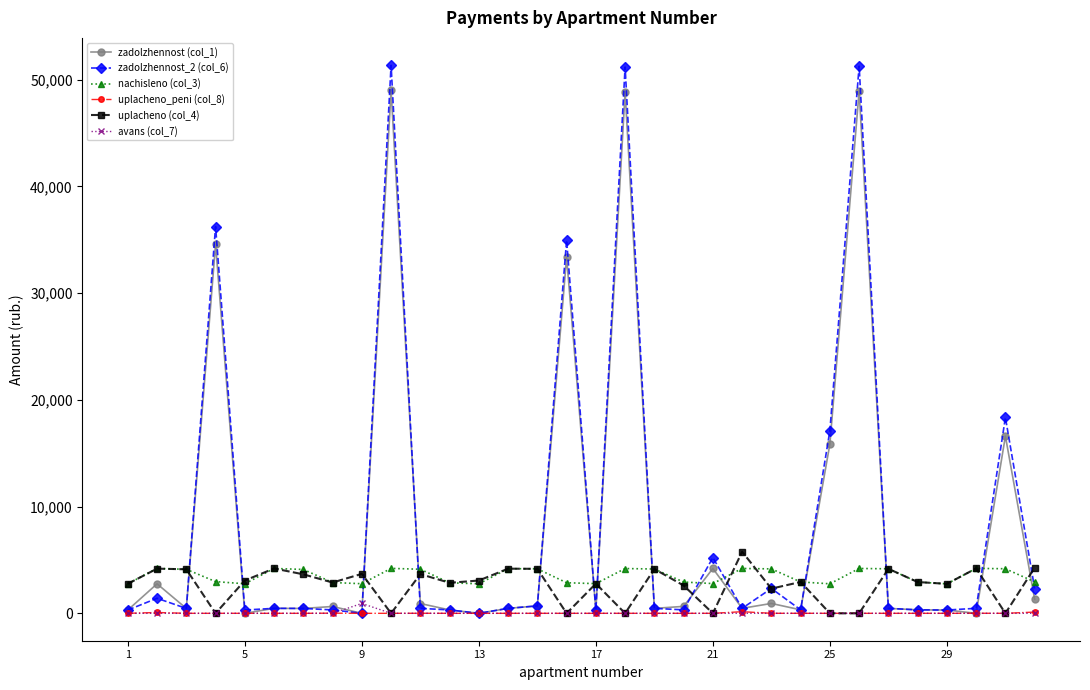

Which series has the widest spread of values?

zadolzhennost_2 (col_6)